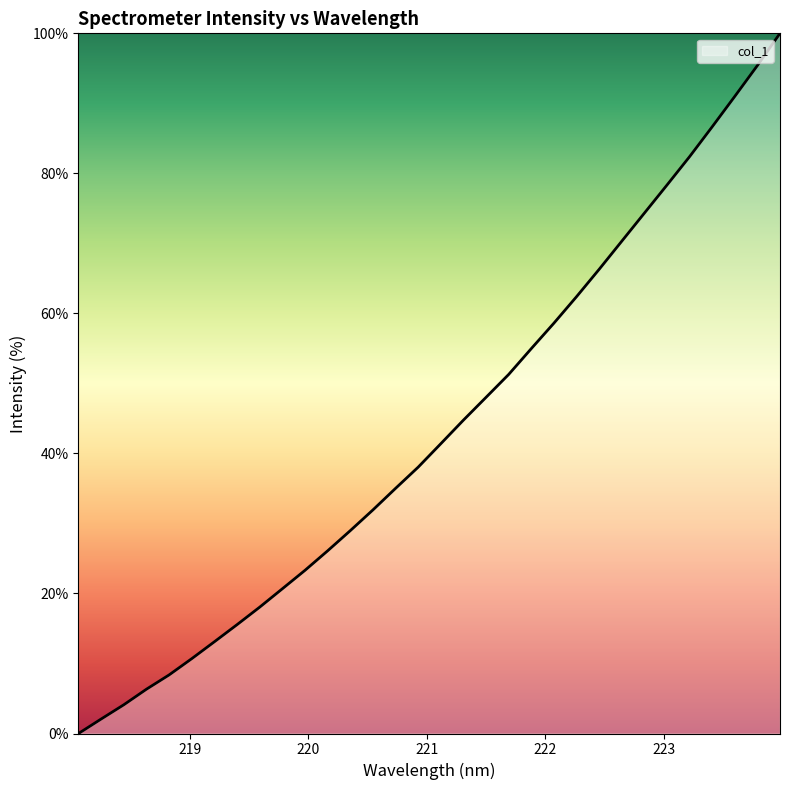

What is the maximum value shown in the chart?

100.0